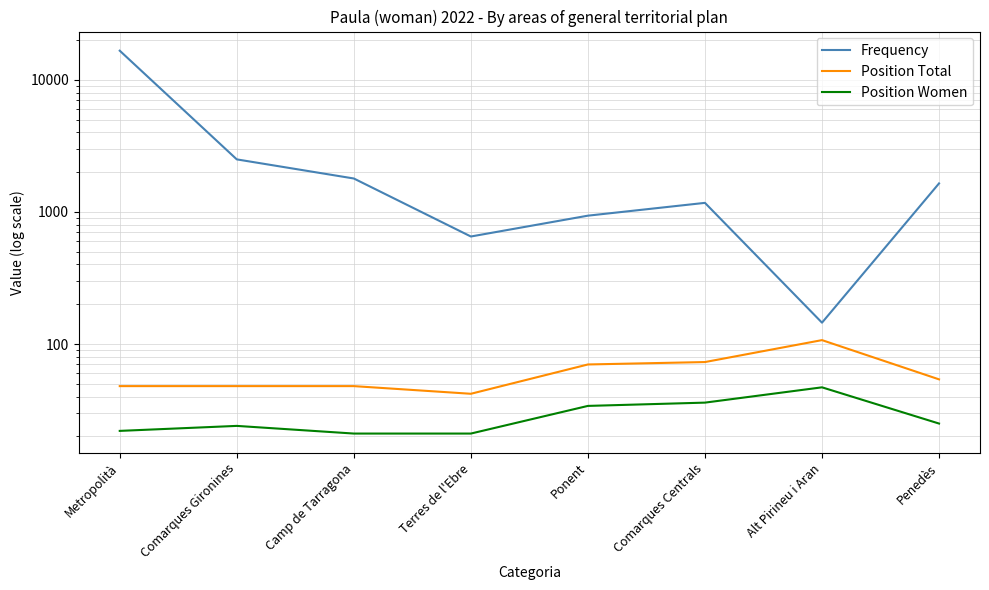

What is the spread (max minus min) of values at Ponent?

902